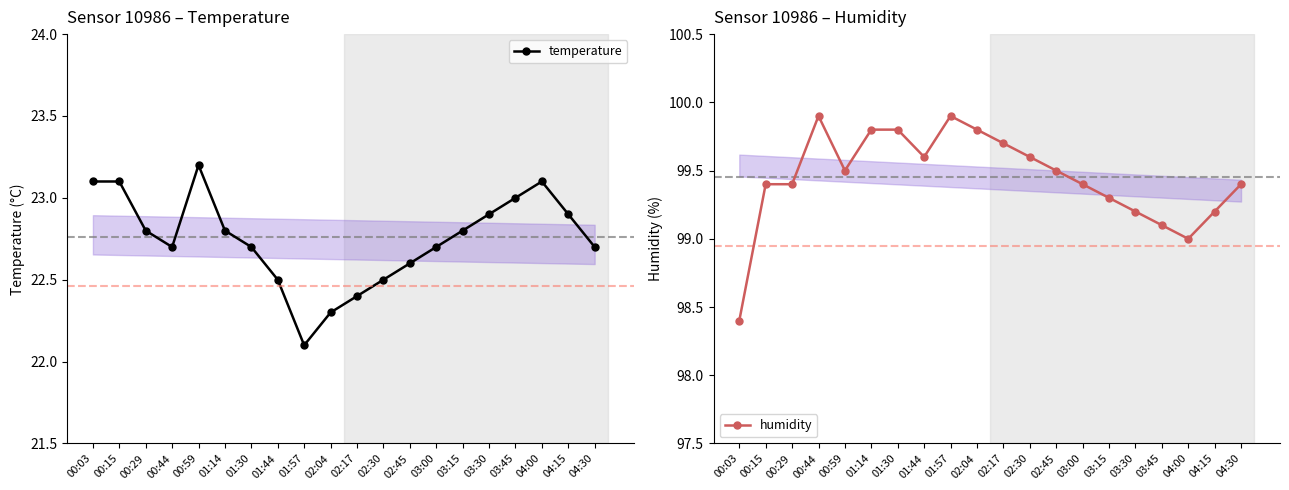

Reading left to right, extract all data points from this chart.

temperature: 23.1	23.1	22.8	22.7	23.2	22.8	22.7	22.5	22.1	22.3	22.4	22.5	22.6	22.7	22.8	22.9	23.0	23.1	22.9	22.7
humidity: 98.4	99.4	99.4	99.9	99.5	99.8	99.8	99.6	99.9	99.8	99.7	99.6	99.5	99.4	99.3	99.2	99.1	99.0	99.2	99.4